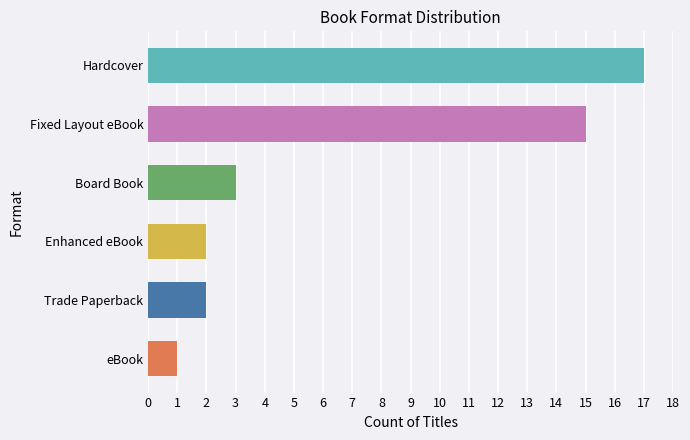

What is the difference between the maximum and minimum values?

16